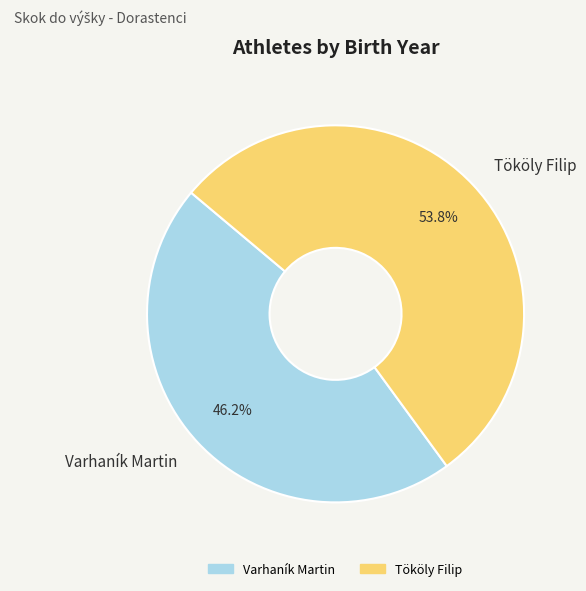

Which has a higher value, Varhaník Martin or Tököly Filip?

Tököly Filip